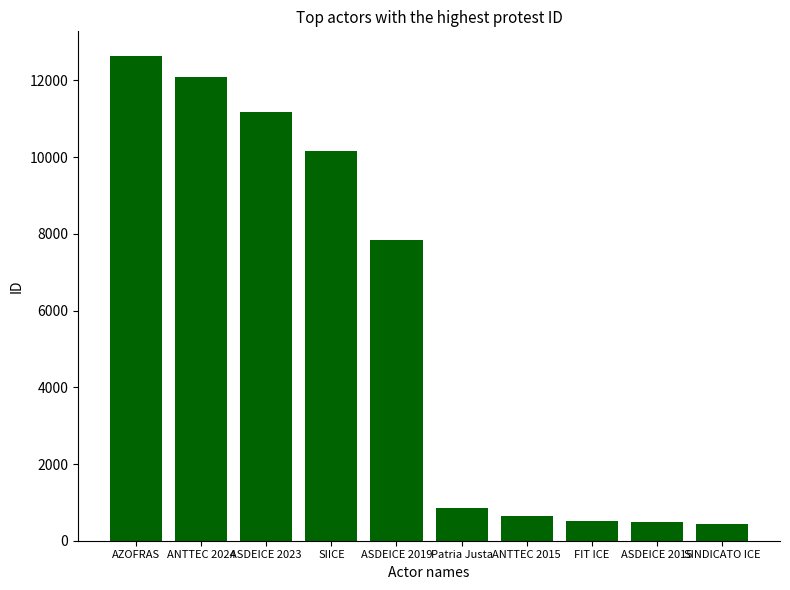

At which label is the value closest to 6541?

ASDEICE 2019